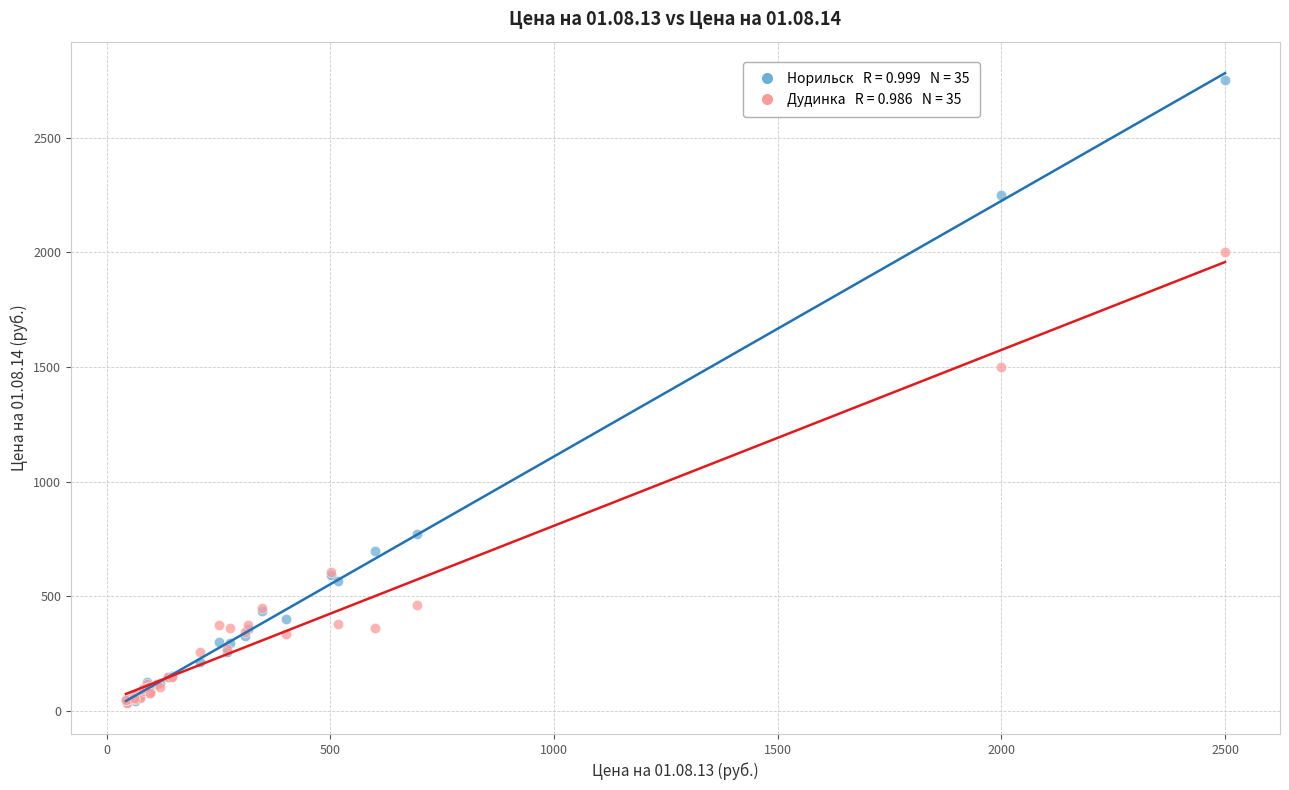

Across all series, what Y value is closest to 1393?

1500.0